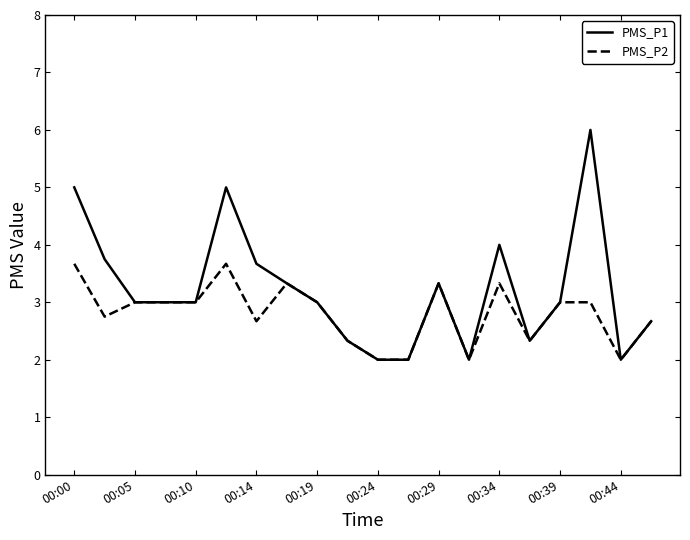

What is the maximum value for PMS_P1?

6.0